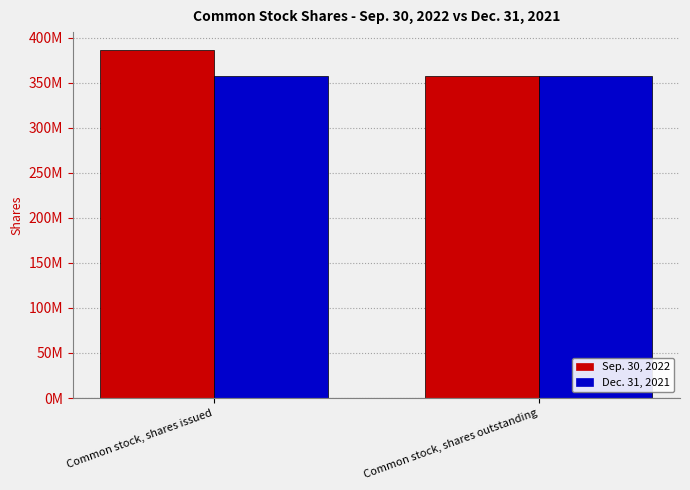

Reading left to right, transcribe all the data shown in this chart.

Sep. 30, 2022: Common stock, shares issued=386923398	Common stock, shares outstanding=358067481
Dec. 31, 2021: Common stock, shares issued=358067481	Common stock, shares outstanding=358067481